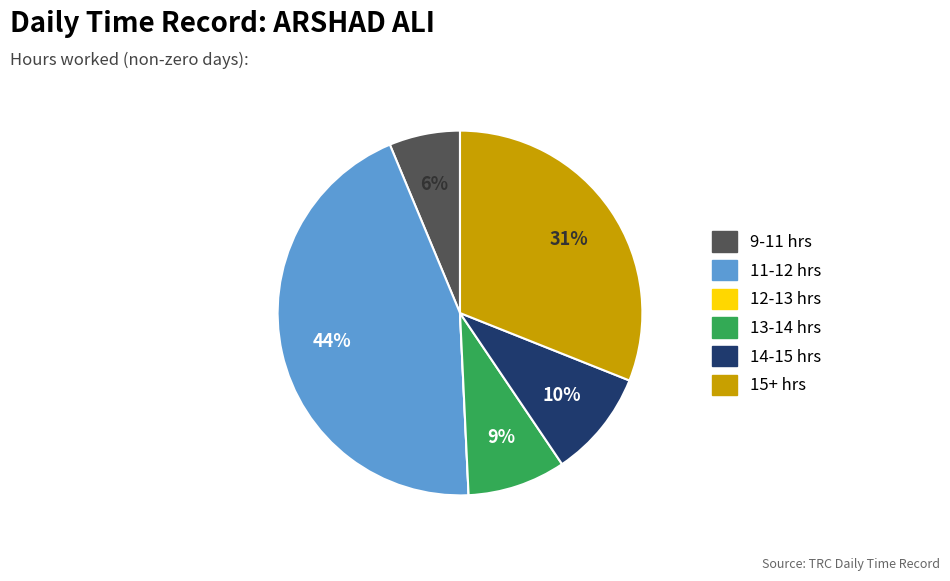

Is there a majority slice in this chart?

No